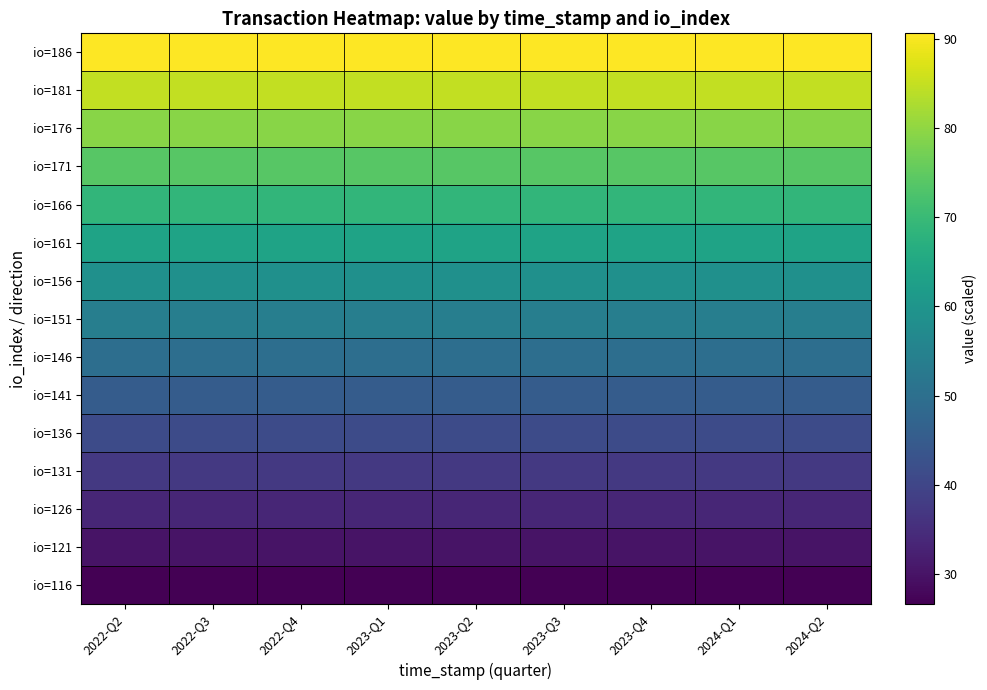

List the series in order of their peak value, lowest first.

io=116, io=121, io=126, io=131, io=136, io=141, io=146, io=151, io=156, io=161, io=166, io=171, io=176, io=181, io=186